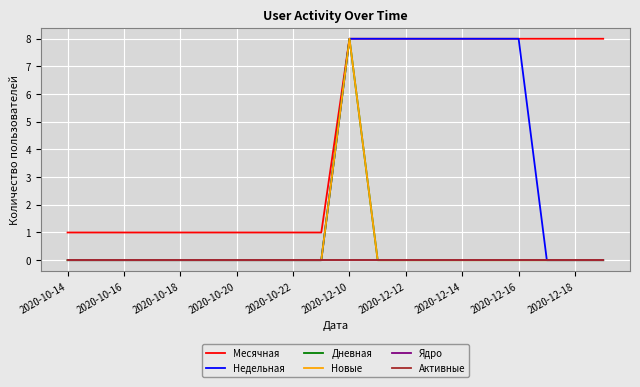

What is the sum of all Дневная values?

8